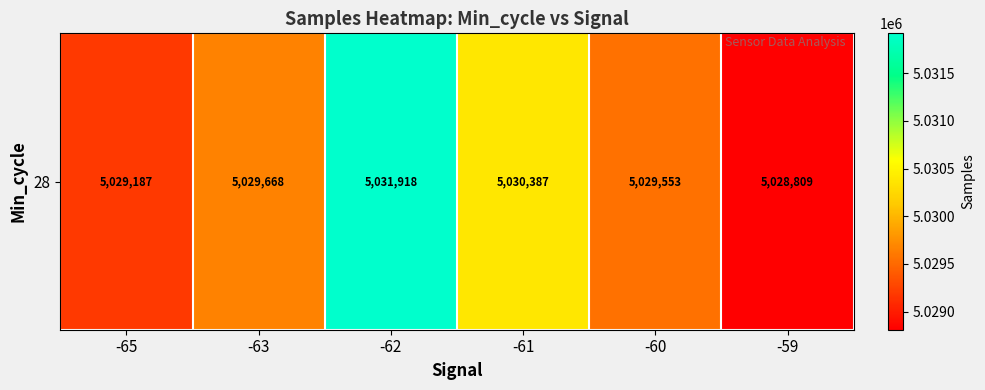

True or false: the data shows 7656240.2 at -59.

False